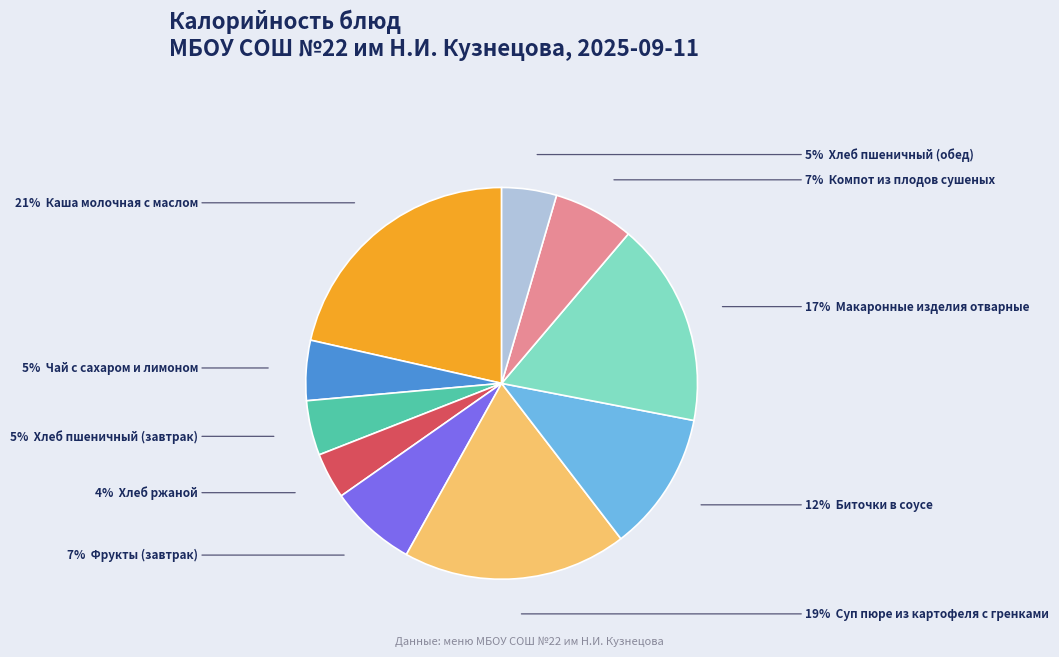

Is there any slice that represents more than half of the pie?

No